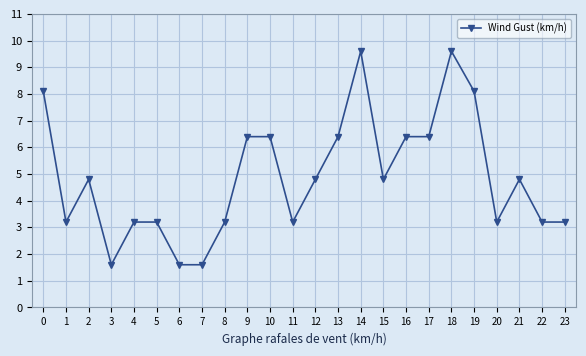

What is the value of the 17th point from the left?

6.4